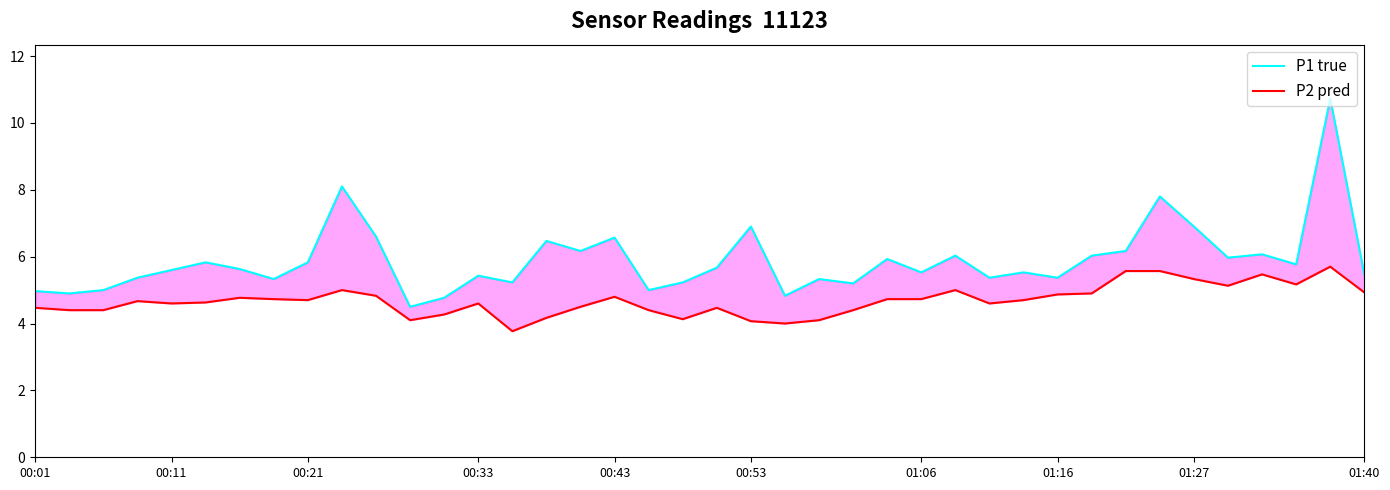

True or false: P2 pred has a value of 4.9 at 01:40.

True